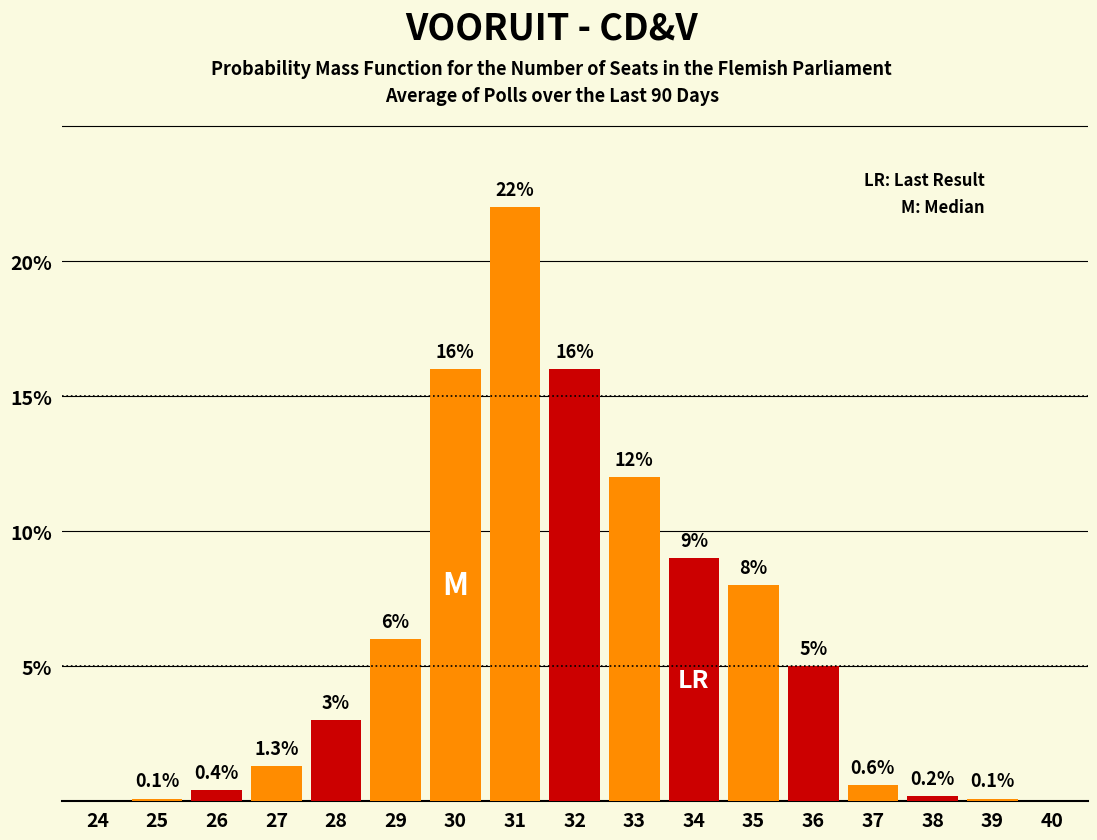

Reading right to left, transcribe all the data shown in this chart.

40=0.0	39=0.1	38=0.2	37=0.6	36=5.0	35=8.0	34=9.0	33=12.0	32=16.0	31=22.0	30=16.0	29=6.0	28=3.0	27=1.3	26=0.4	25=0.1	24=0.0